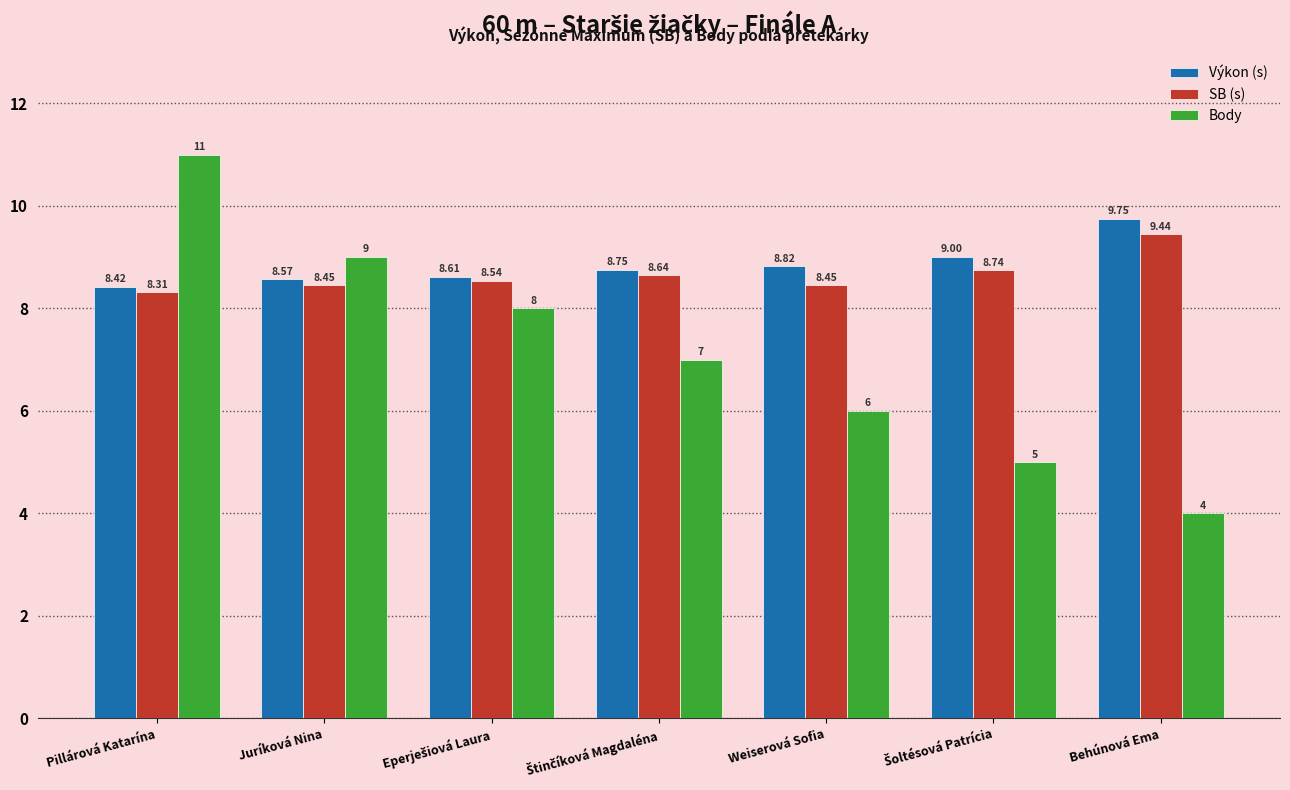

Which series has the widest spread of values?

Body